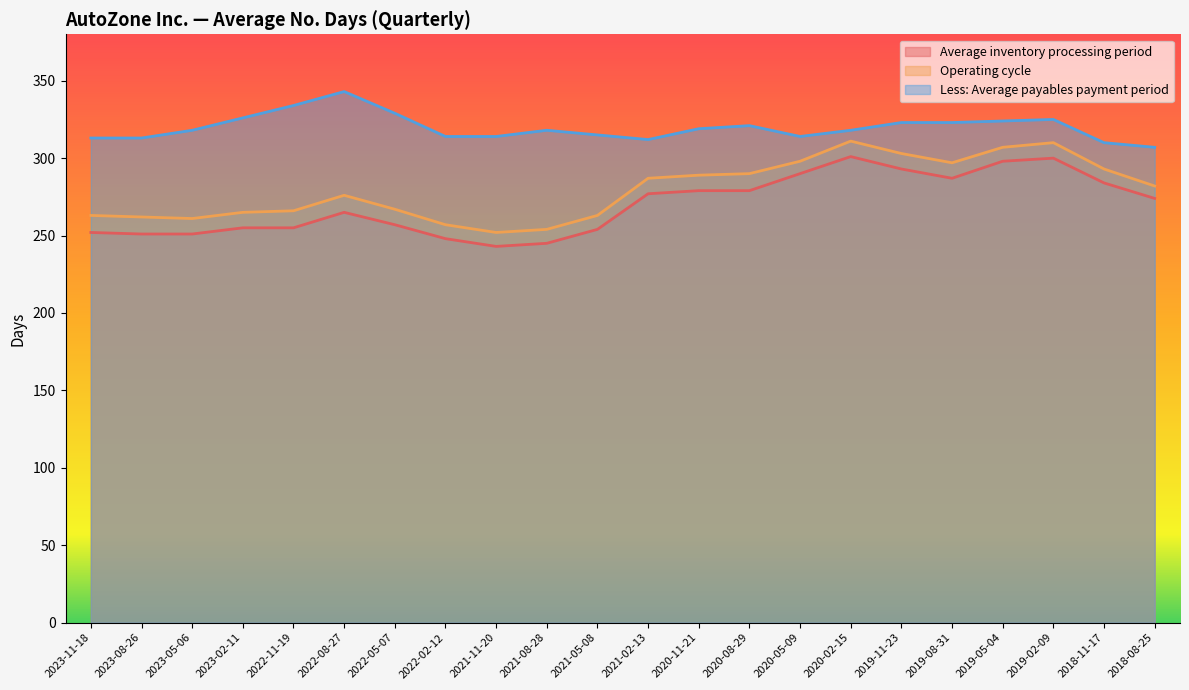

Reading left to right, transcribe all the data shown in this chart.

Average inventory processing period: 252	251	251	255	255	265	257	248	243	245	254	277	279	279	290	301	293	287	298	300	284	274
Operating cycle: 263	262	261	265	266	276	267	257	252	254	263	287	289	290	298	311	303	297	307	310	293	282
Less: Average payables payment period: 313	313	318	326	334	343	329	314	314	318	315	312	319	321	314	318	323	323	324	325	310	307